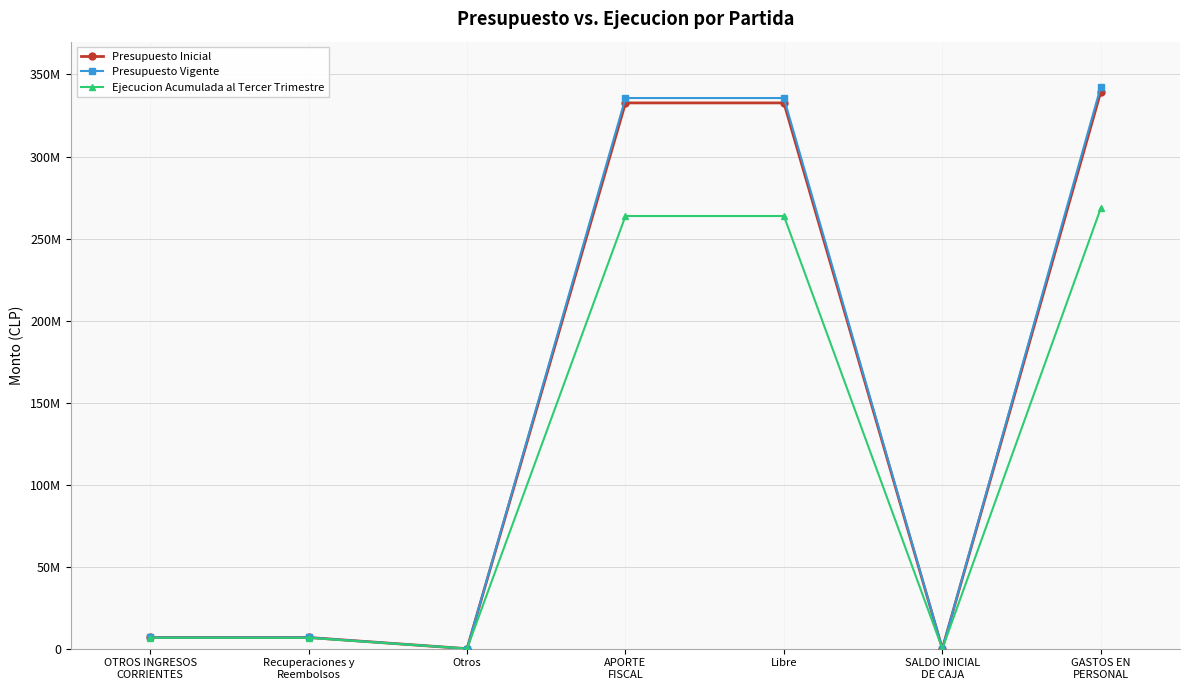

What is the label of the 3rd point from the right?

Libre